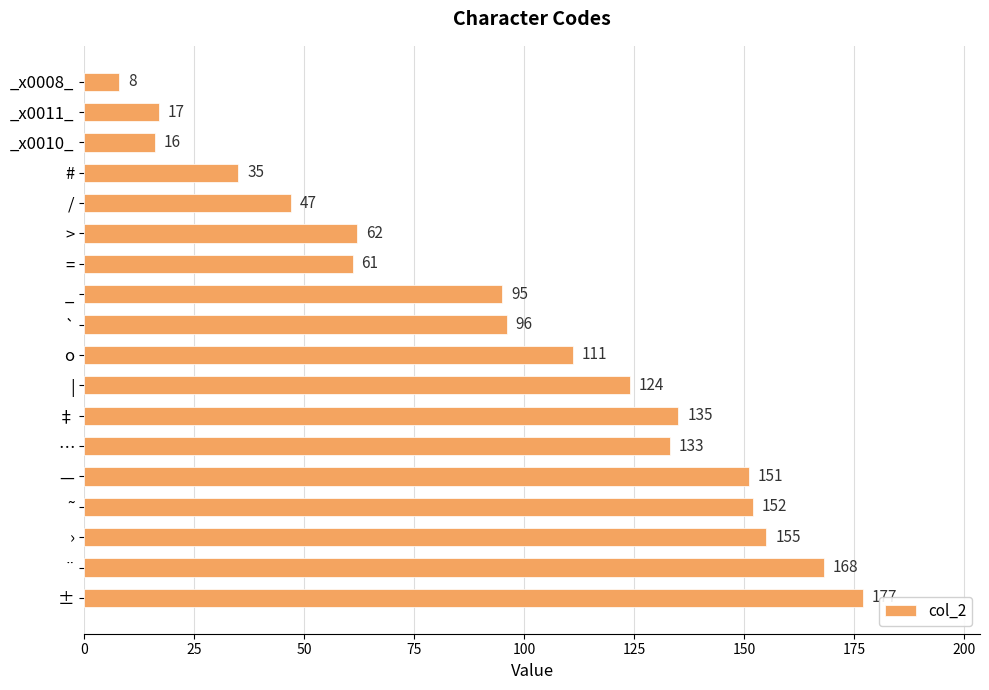

What position from the top is _x0011_?

2